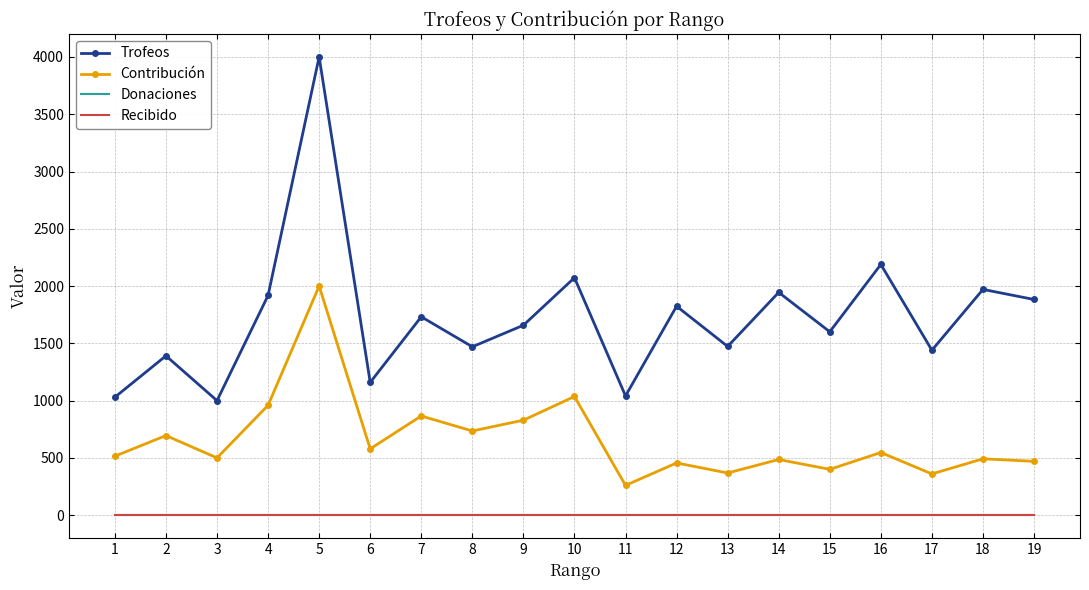

Is the value of Donaciones at 12 greater than the value of Contribución at 4?

No